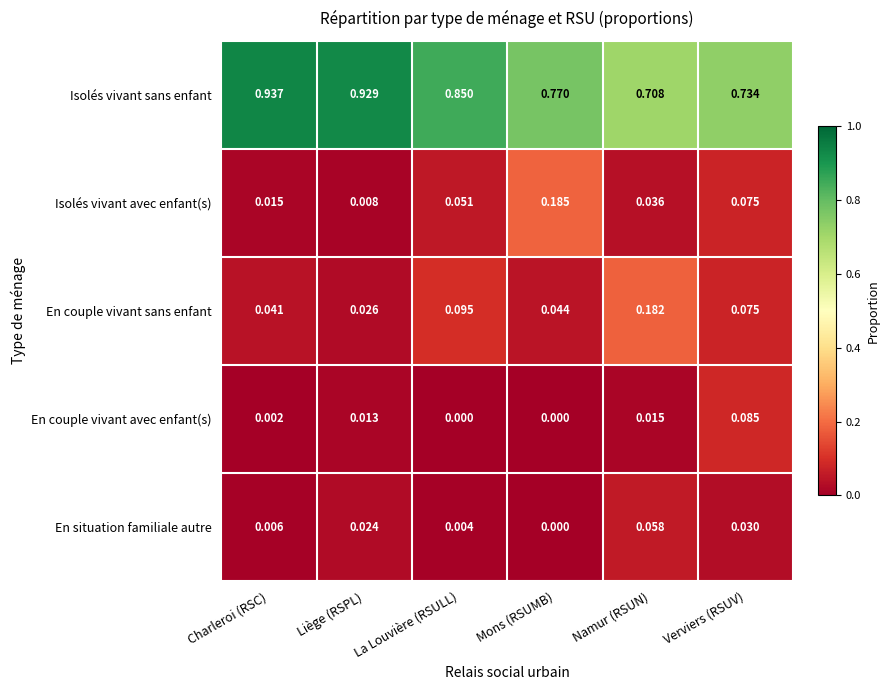

At how many categories does at least one series exceed 0?

6